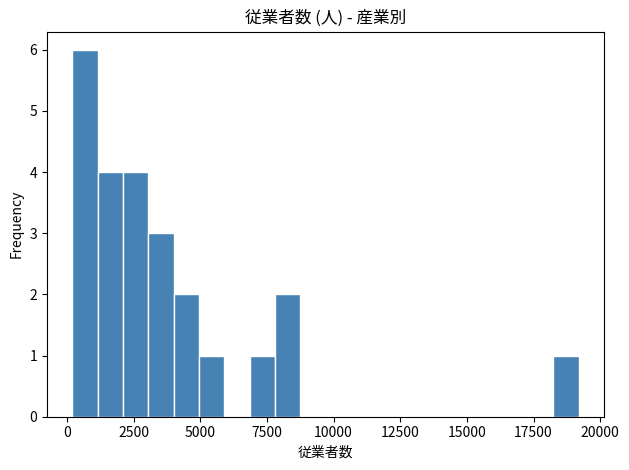

Read against the x-axis, roughly where is the centre of the tallest bar?

500